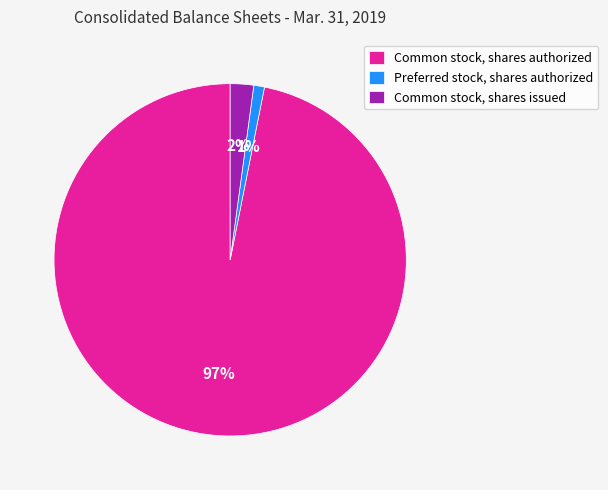

Between Common stock, shares authorized and Preferred stock, shares authorized, which is larger?

Common stock, shares authorized